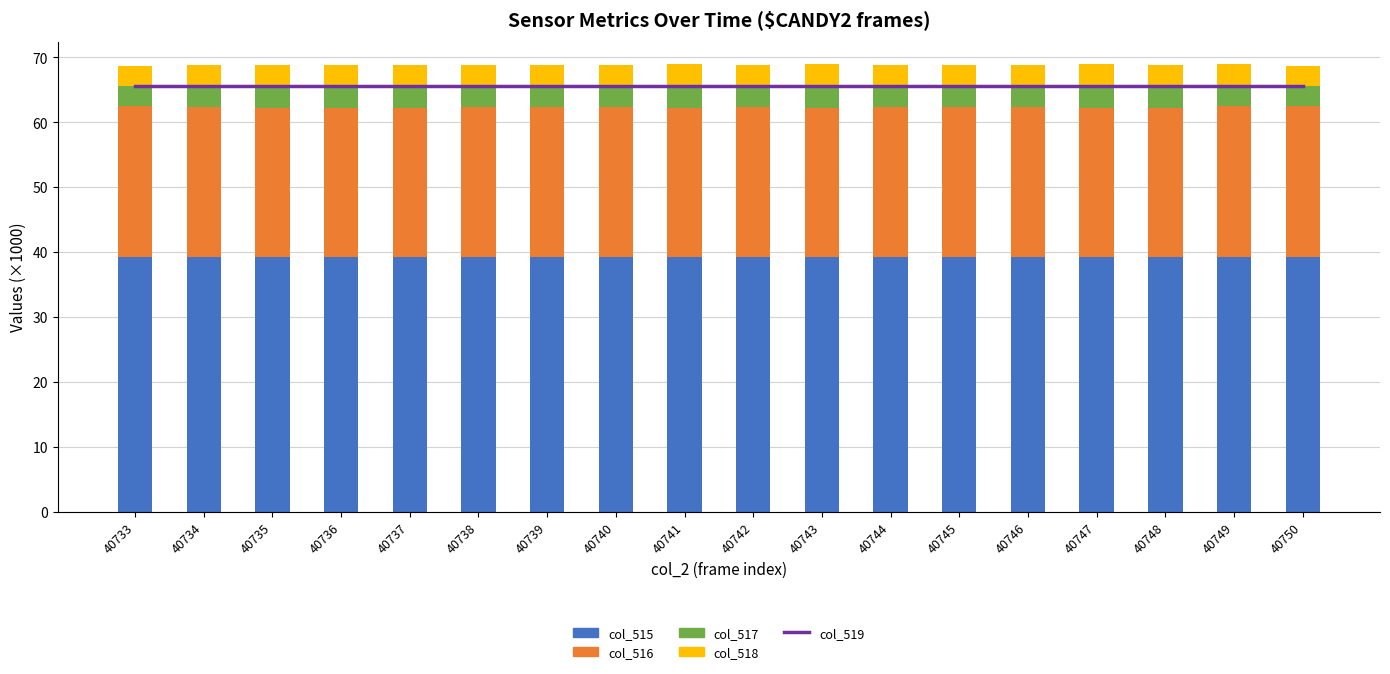

Is the value of col_517 at 40749 greater than the value of col_516 at 40741?

No